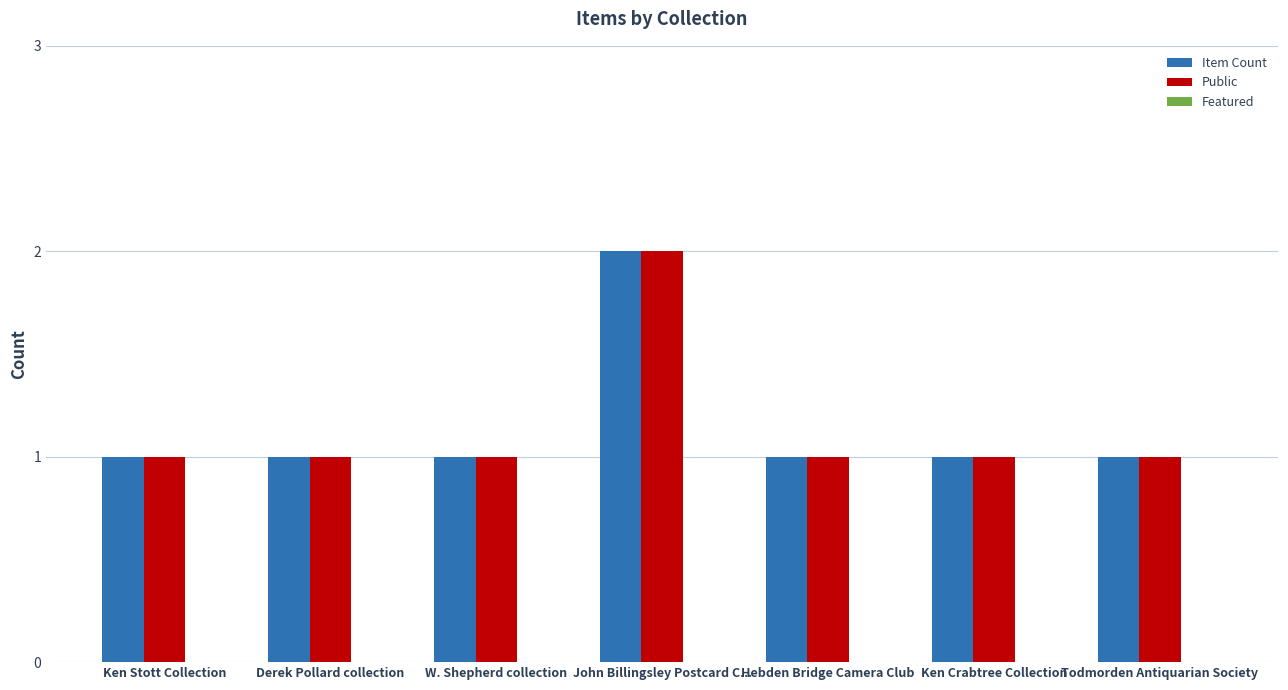

Which category has the highest value in the Item Count series?

John Billingsley Postcard C...